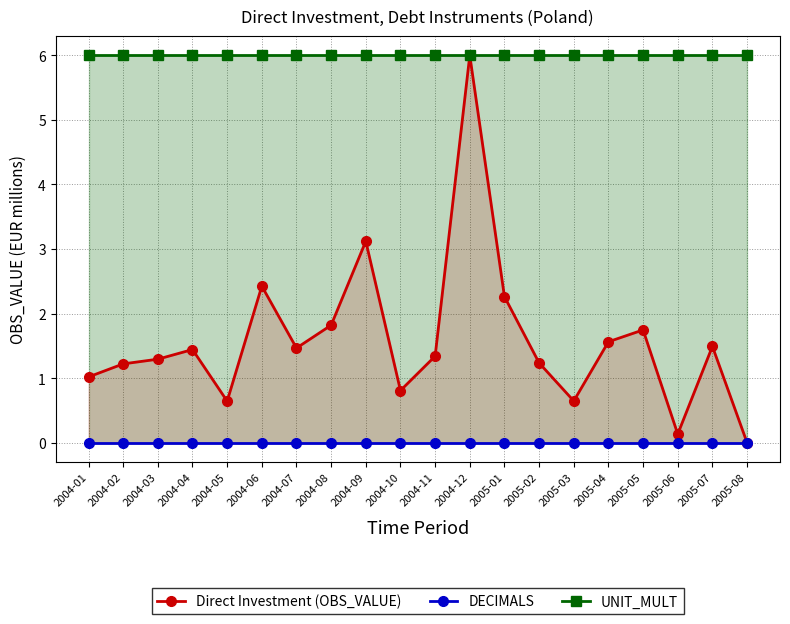

Read the Direct Investment (OBS_VALUE) value at 2005-05.

1.7